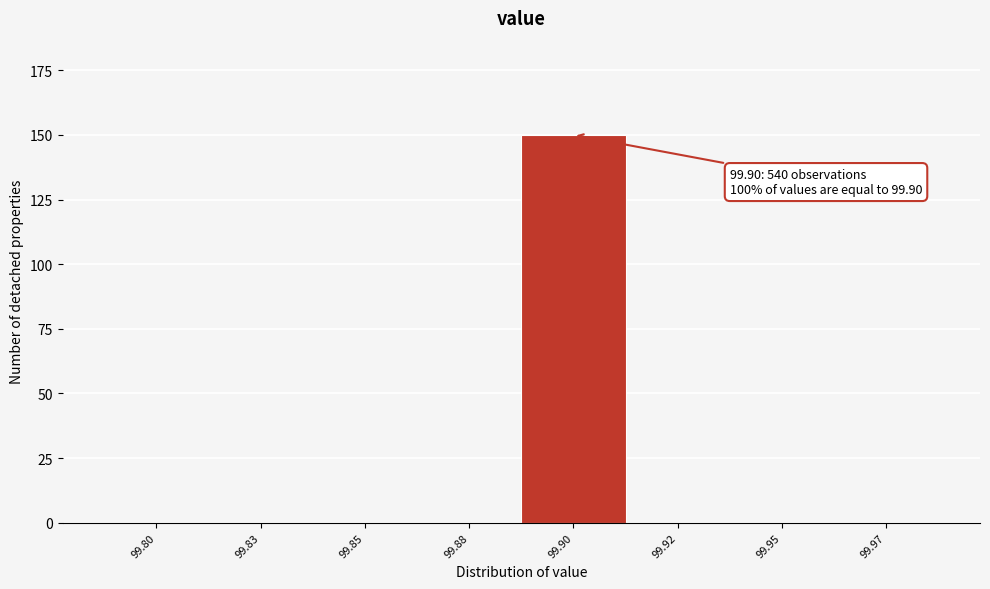

Reading left to right, list all the values displayed in this chart.

99.80=0	99.83=0	99.85=0	99.88=0	99.90=150	99.92=0	99.95=0	99.97=0